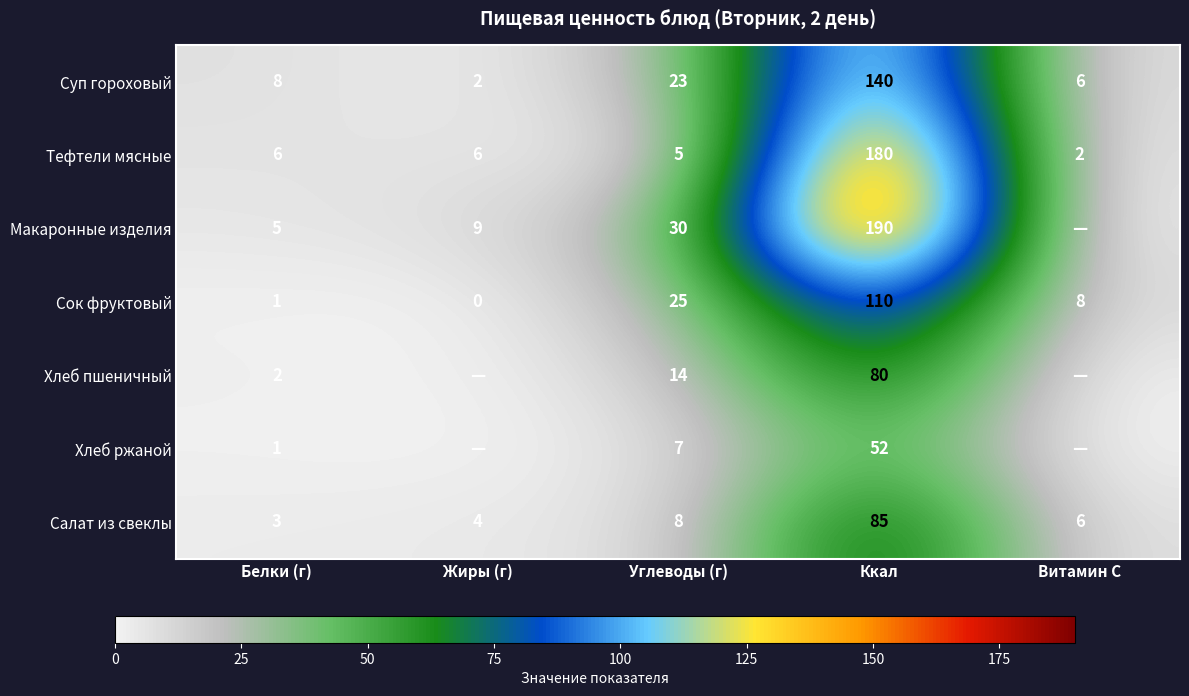

Is the value of Салат из свеклы at Витамин С greater than the value of Сок фруктовый at Углеводы (г)?

No